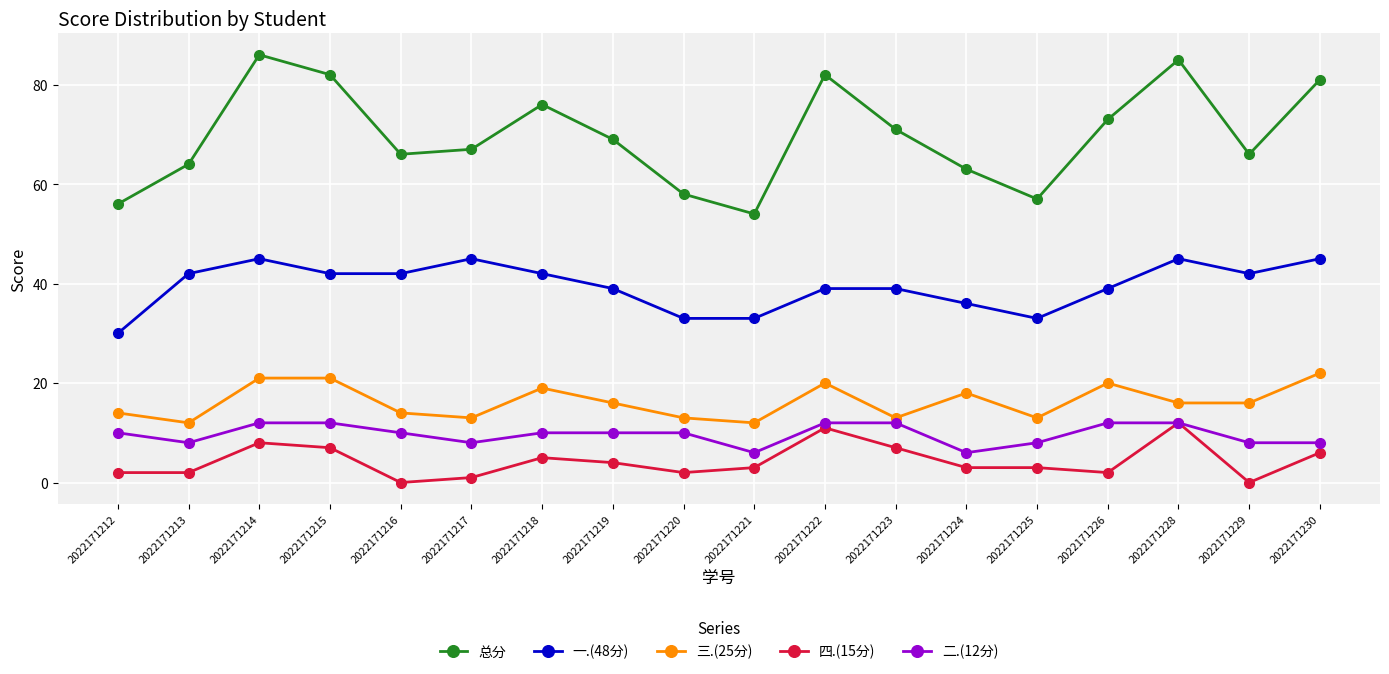

What is the value of the 二.(12分) point at the 4th from the left?

12